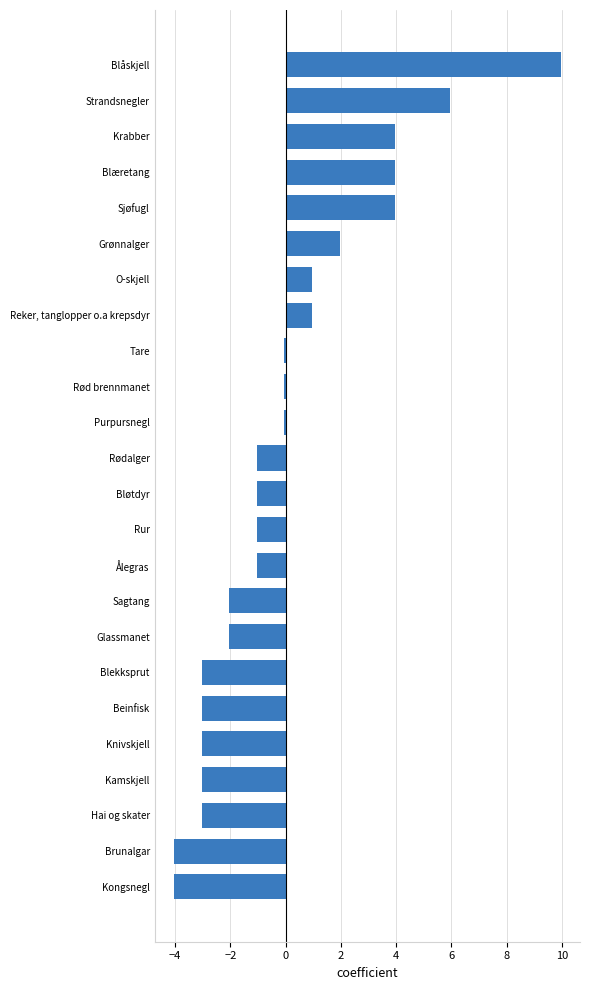

Which category has the highest value across all series?

Blåskjell